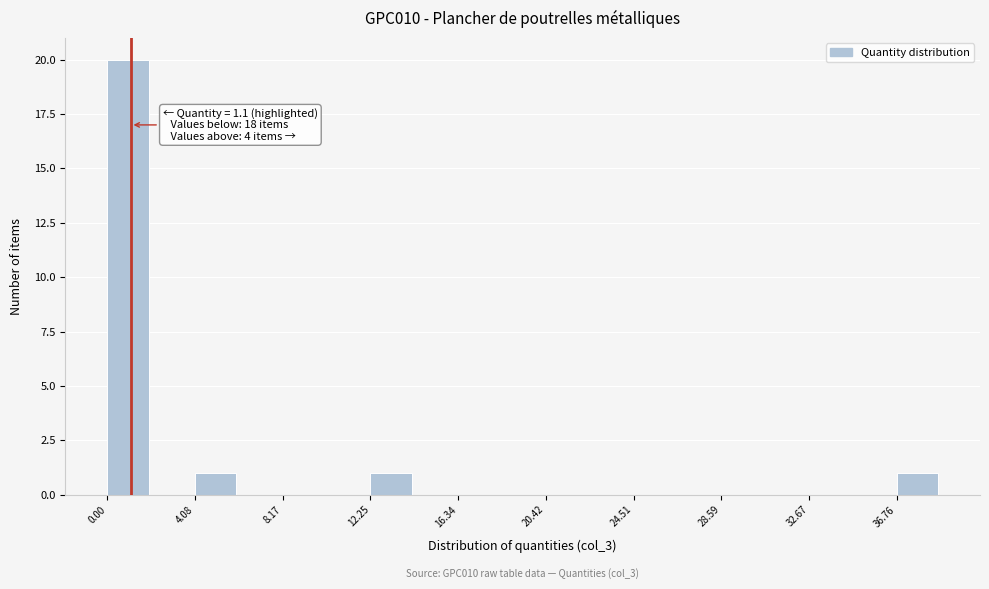

Which range on the x-axis has the tallest bar?

0.0 to 2.0